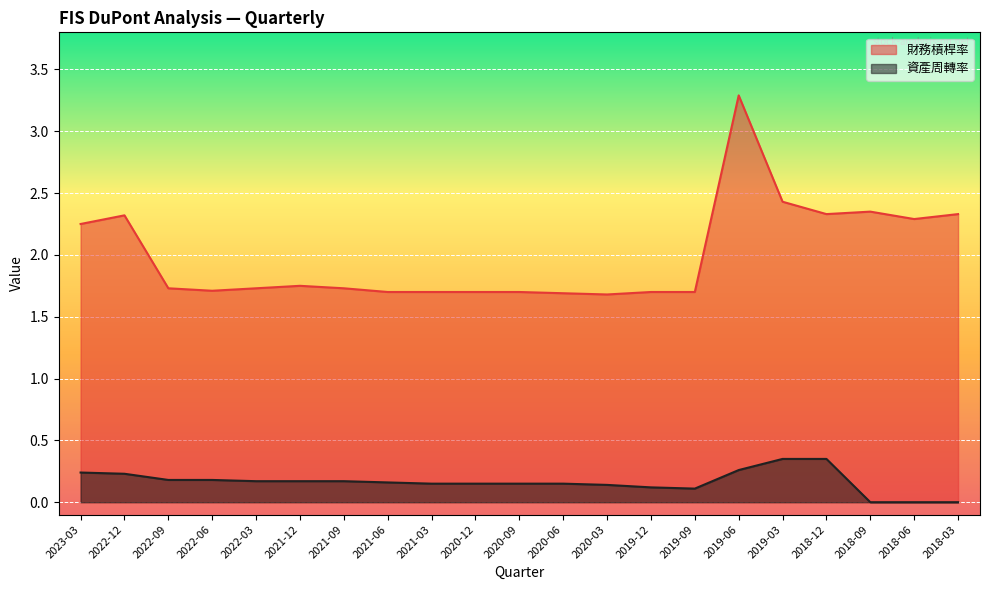

Which series has the largest range (max minus min)?

財務槓桿率